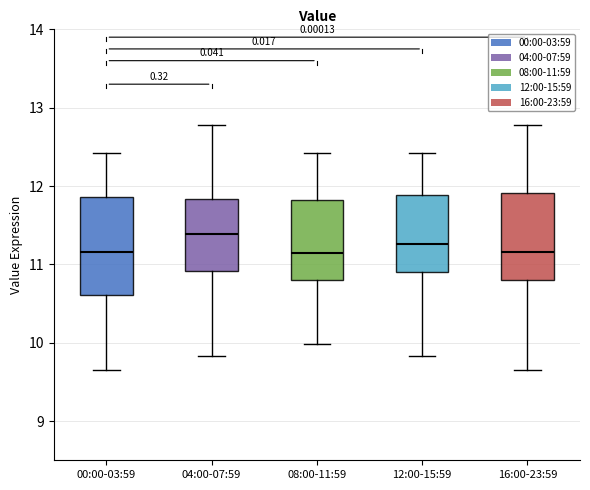

Reading left to right, transcribe this box plot: for each box, give where its median line is, the range the box spans, and where its two whiskers end, as read against the y-axis. The values are not printed on the chart, so give them approximately, as read against the axis.

00:00-03:59: median 11.2, box 10.6 to 11.9, whiskers 9.7 to 12.4
04:00-07:59: median 11.4, box 10.9 to 11.8, whiskers 9.8 to 12.8
08:00-11:59: median 11.2, box 10.8 to 11.8, whiskers 10.0 to 12.4
12:00-15:59: median 11.3, box 10.9 to 11.9, whiskers 9.8 to 12.4
16:00-23:59: median 11.2, box 10.8 to 11.9, whiskers 9.7 to 12.8